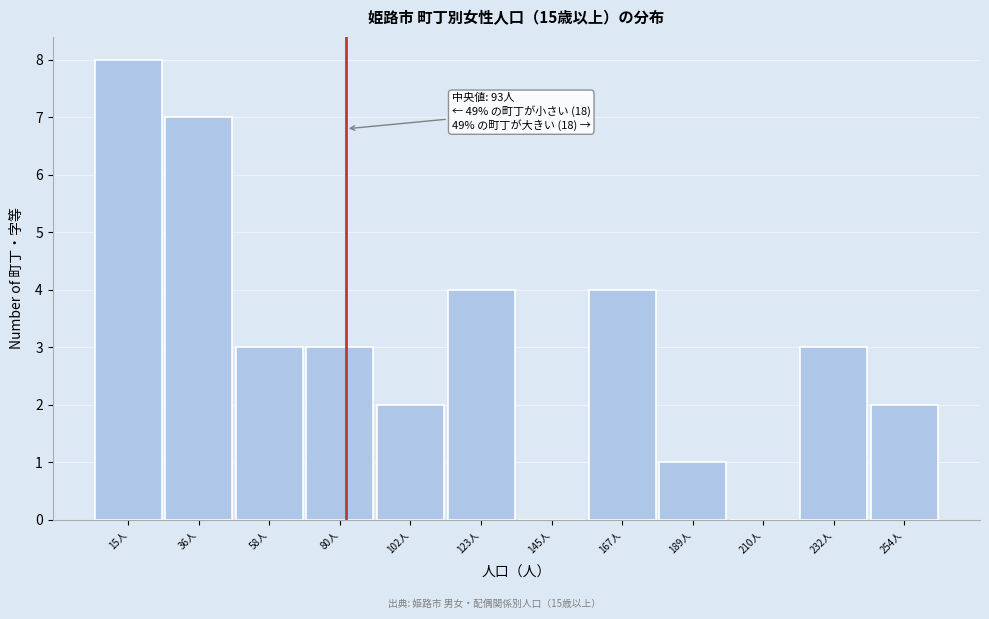

Reading right to left, list all the values displayed in this chart.

254人=2	232人=3	210人=0	189人=1	167人=4	145人=0	123人=4	102人=2	80人=3	58人=3	36人=7	15人=8